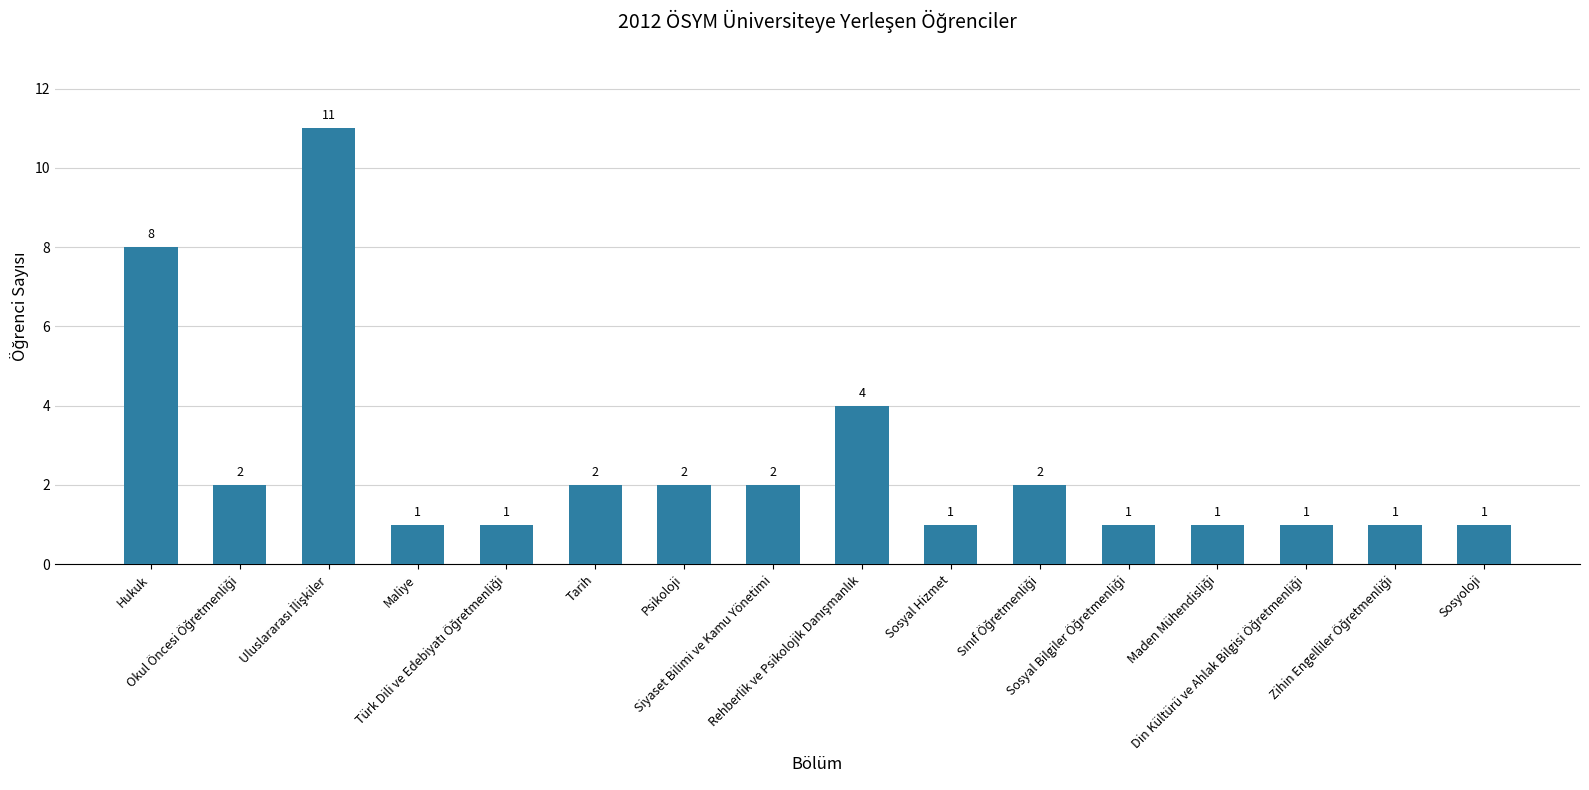

How many values are between 1 and 2?

13